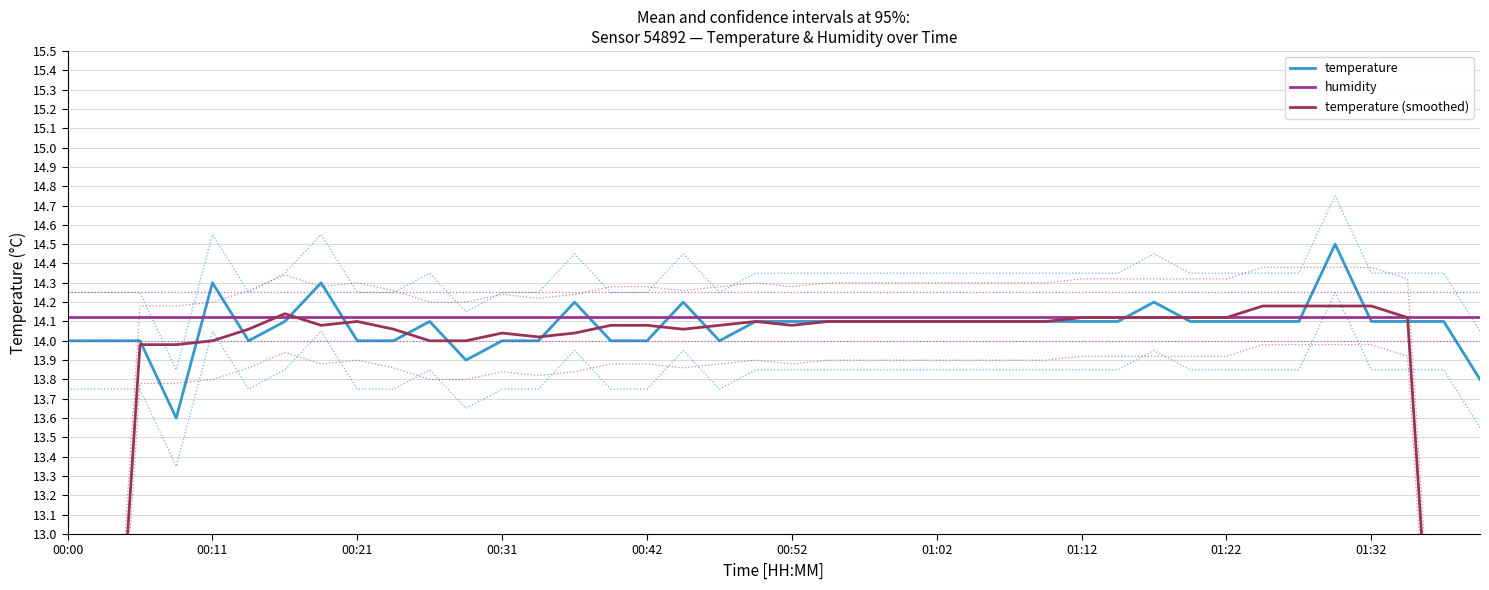

Is it true that temperature equals 7.5 at 00:00?

False